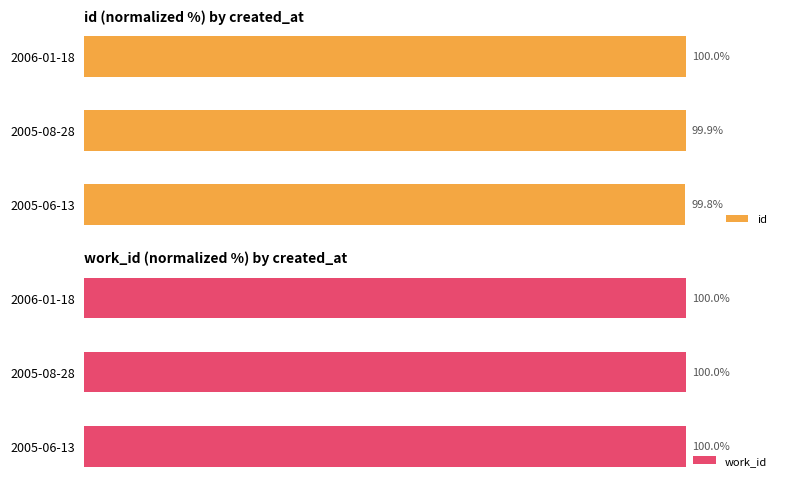

At which label is id closest to 99?

2005-06-13